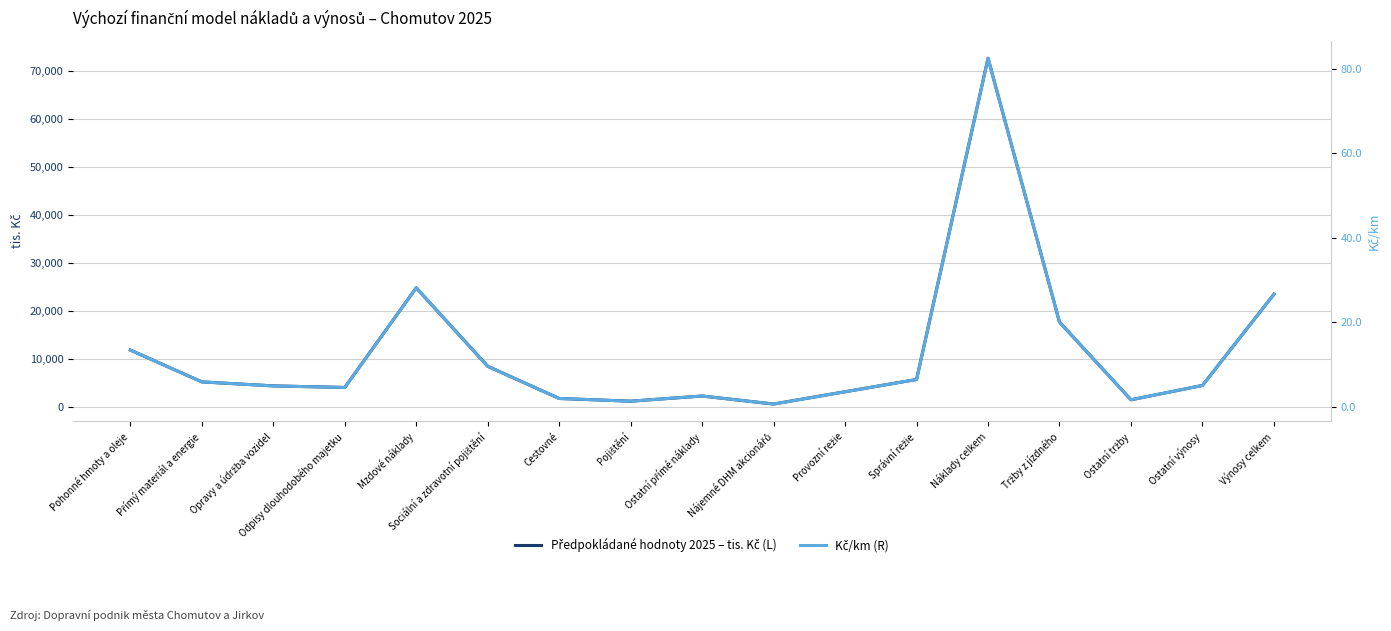

Rank the categories by Předpokládané hodnoty 2025 – tis. Kč (L) value from lowest to highest.

Nájemné DHM akcionářů, Pojištění, Ostatní tržby, Cestovné, Ostatní přímé náklady, Provozní režie, Odpisy dlouhodobého majetku, Opravy a údržba vozidel, Ostatní výnosy, Přímý materiál a energie, Správní režie, Sociální a zdravotní pojištění, Pohonné hmoty a oleje, Tržby z jízdného, Výnosy celkem, Mzdové náklady, Náklady celkem